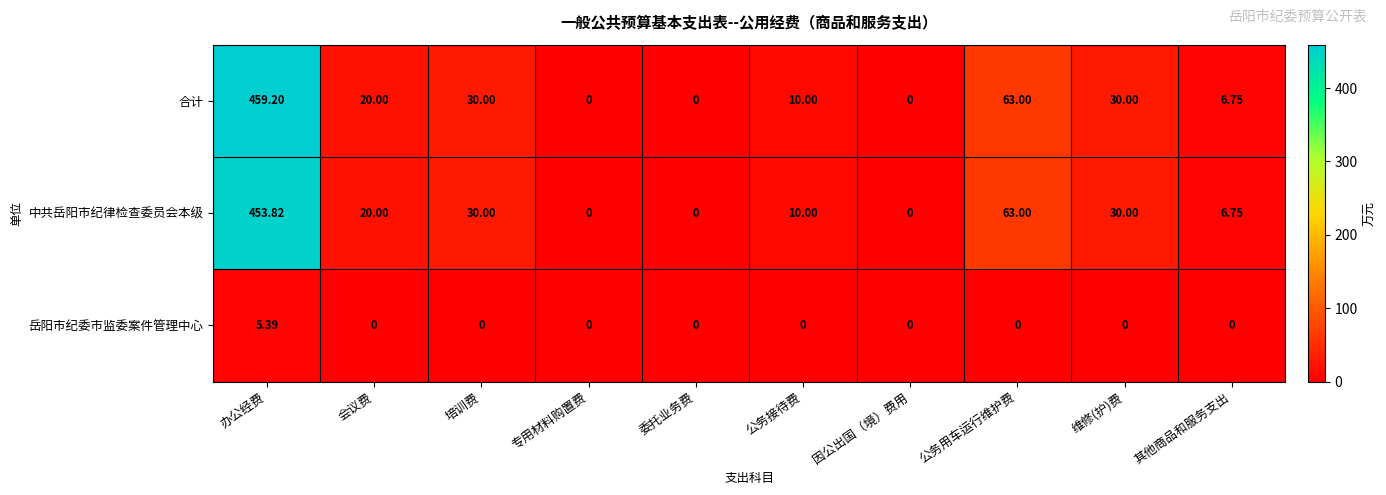

Which series has the largest total across all categories?

合计